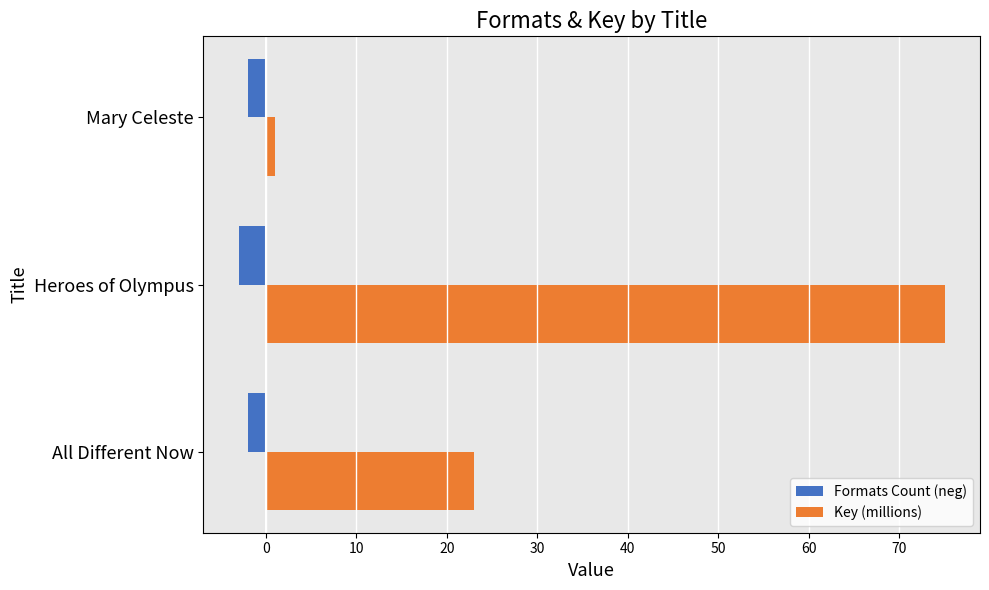

What is the difference between the highest and lowest values at Heroes of Olympus?

78